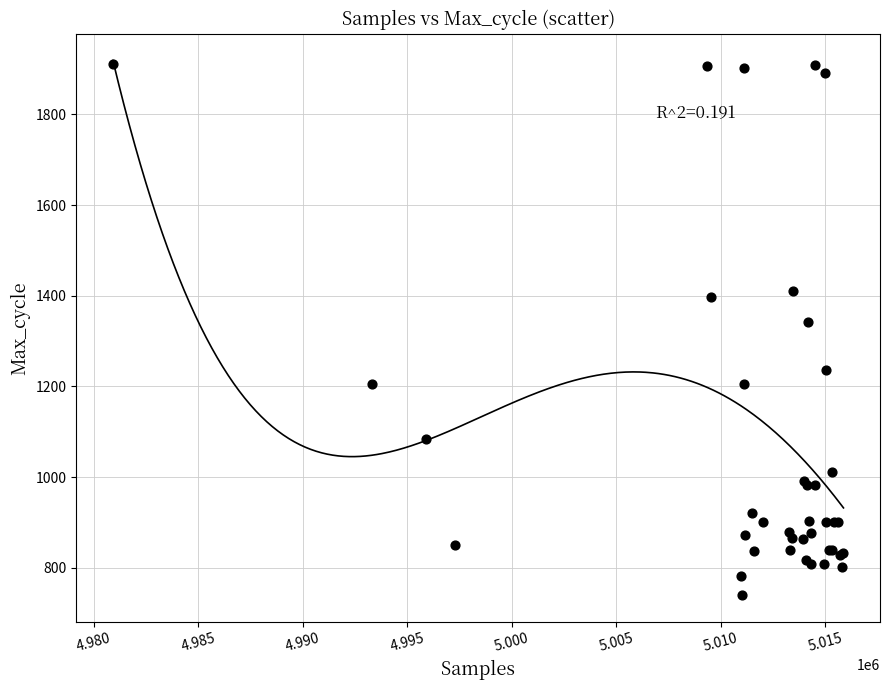

What Y value in the scatter plot is closest to 1325?

1341